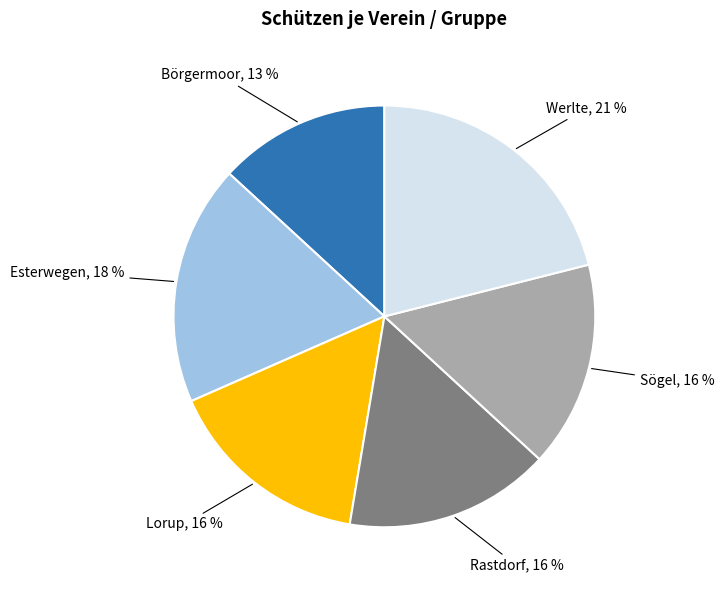

To the nearest percent, what portion does Esterwegen represent?

18%